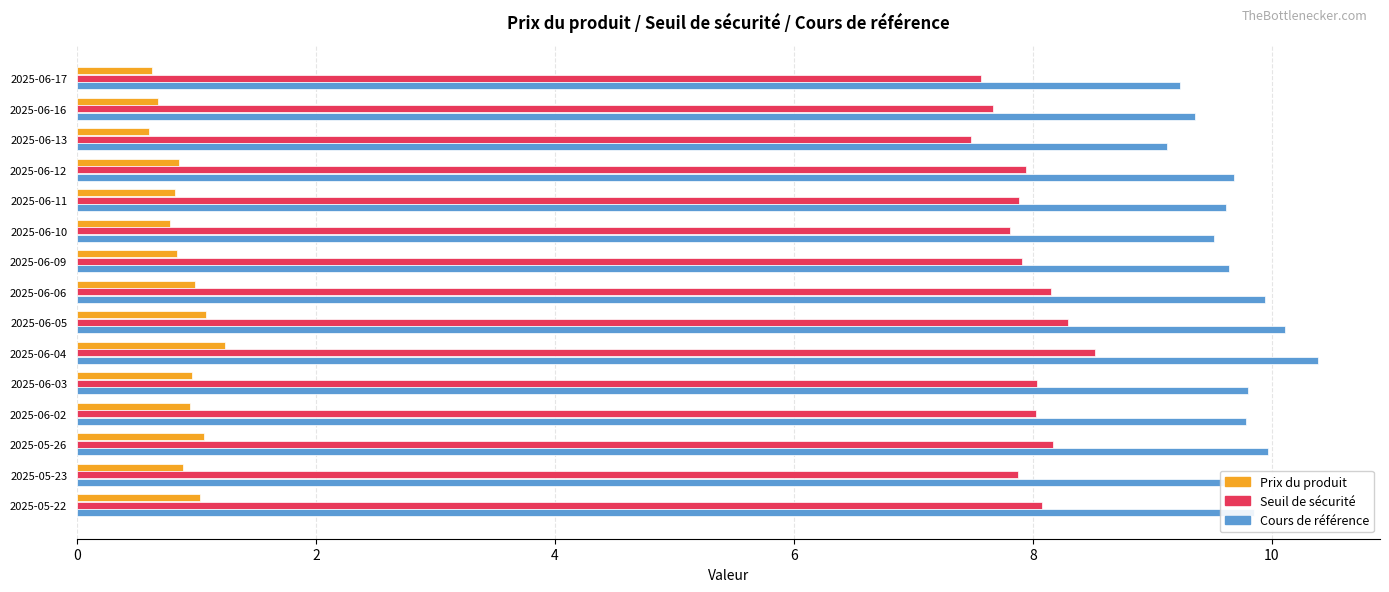

What is the sum of all Cours de référence values?

145.6